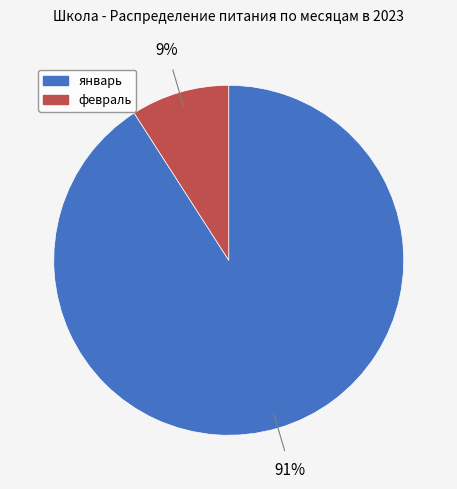

To the nearest percent, what is the difference between the largest and smallest slice percentages?

82%